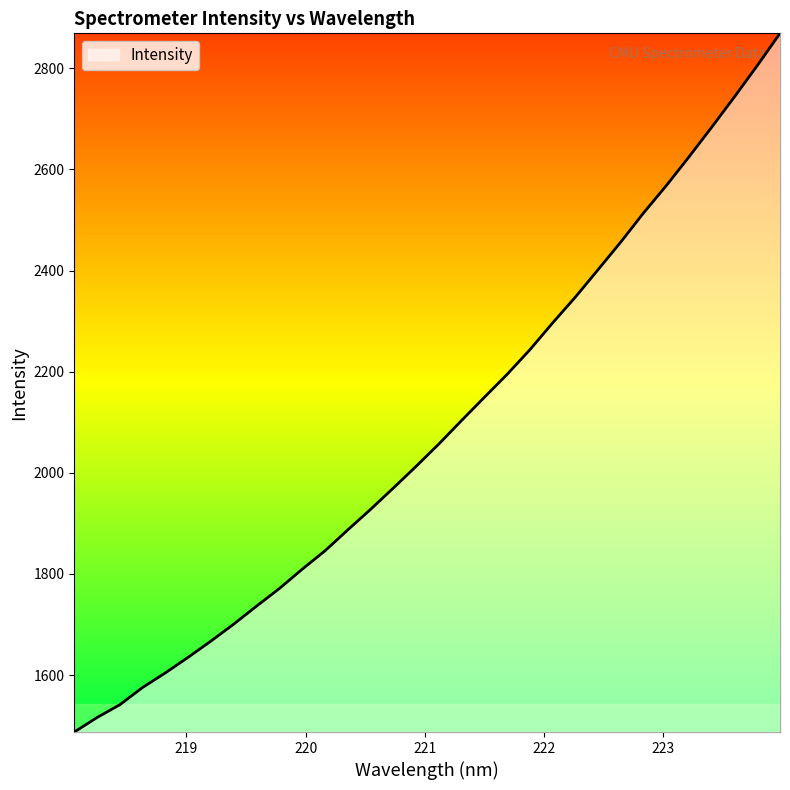

Reading left to right, list all the values displayed in this chart.

1487.4	1516.1	1541.5	1575.7	1604.5	1635.3	1667.4	1700.9	1736.5	1771.2	1809.3	1845.6	1887.0	1927.6	1969.7	2012.6	2056.8	2103.4	2149.2	2194.6	2243.3	2296.3	2347.4	2401.7	2456.5	2513.9	2568.0	2625.0	2683.7	2743.7	2805.3	2869.1